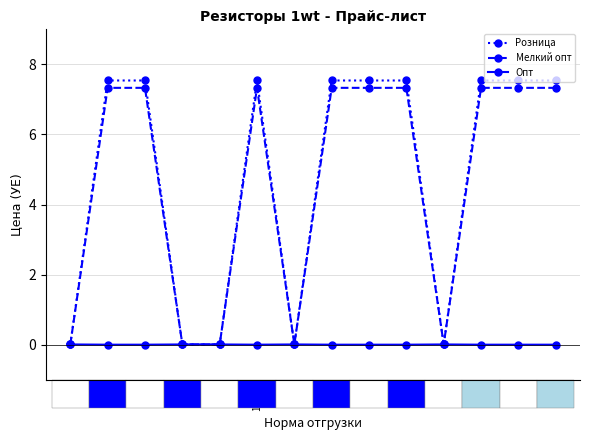

How many data points in Мелкий опт are above 7?

9